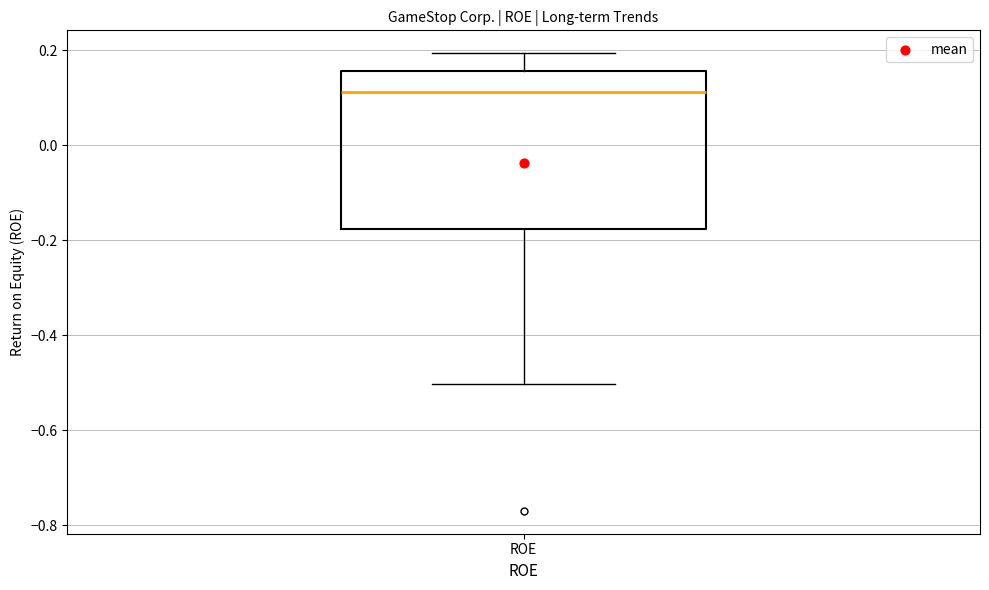

Read this box plot against the y-axis: the position of the median line, the range covered by the box, and the ends of both whiskers. The values are not printed on the chart, so give them approximately, as read against the axis.

median 0.12, box -0.18 to 0.16, whiskers -0.50 to 0.20